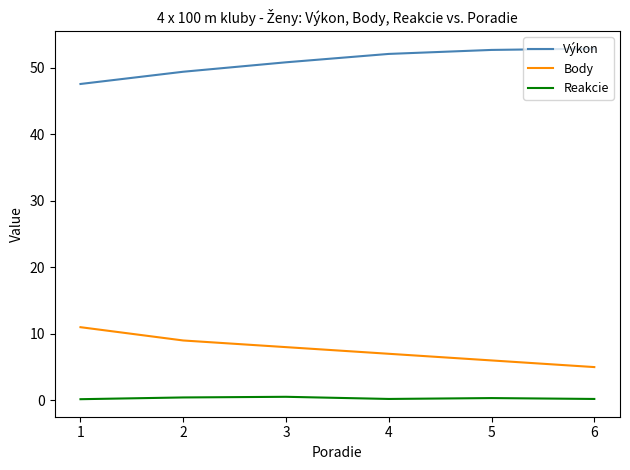

True or false: Body and Reakcie cross at least once.

False